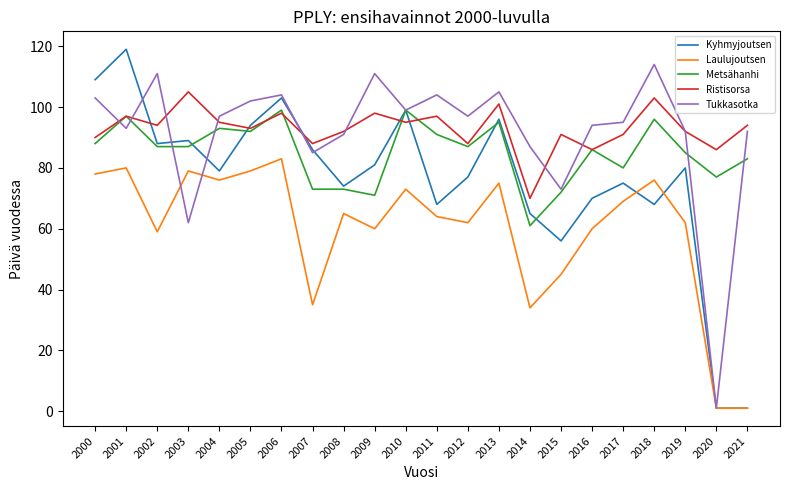

Between 2013 and 2016, which series saw the biggest shift?

Kyhmyjoutsen